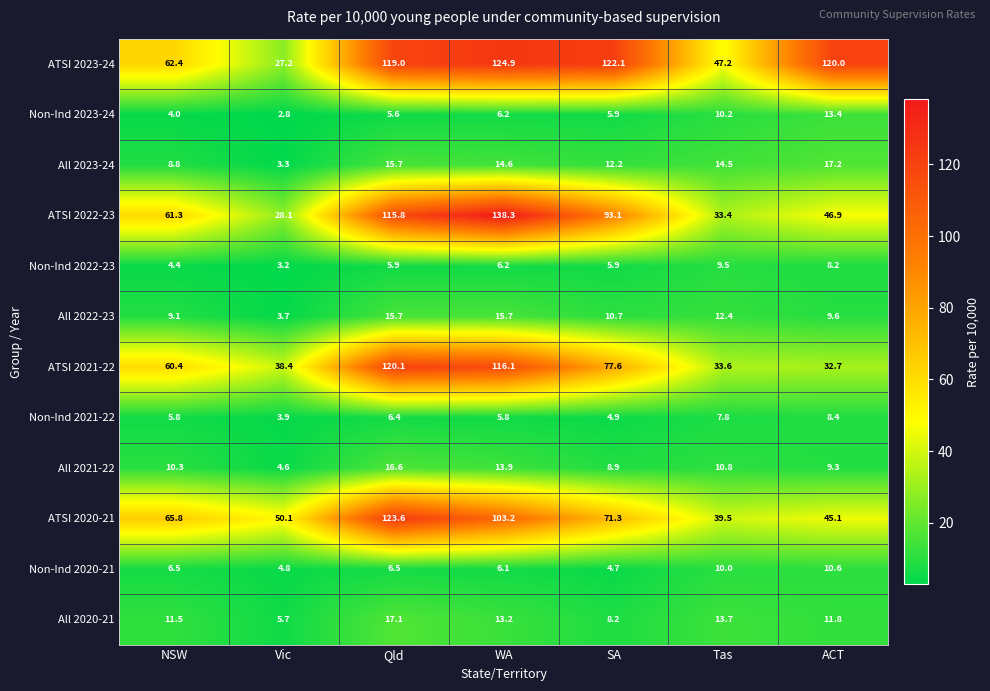

What is the difference between the Non-Ind 2021-22 values at ACT and Vic?

4.5